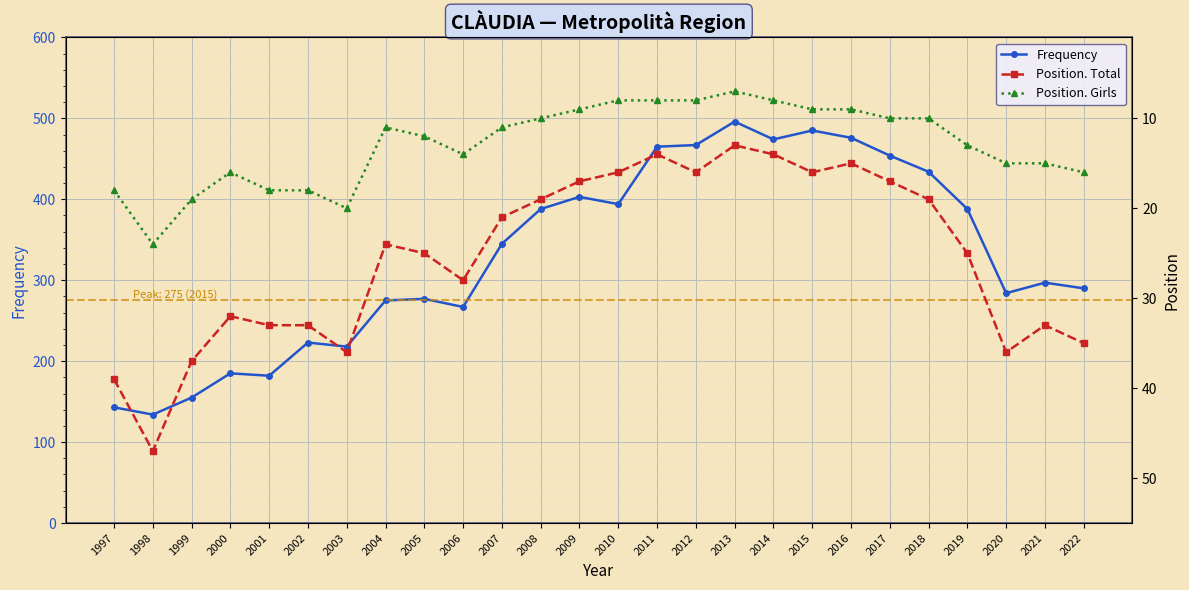

Where does the Position. Total series first go above 25?

1997